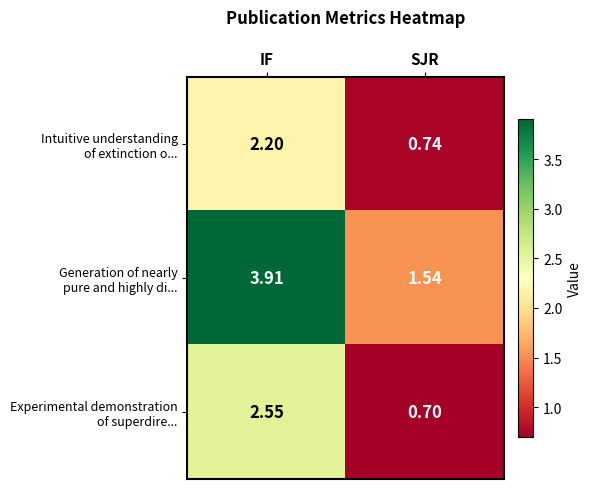

What is the total value across all series at IF?

8.7